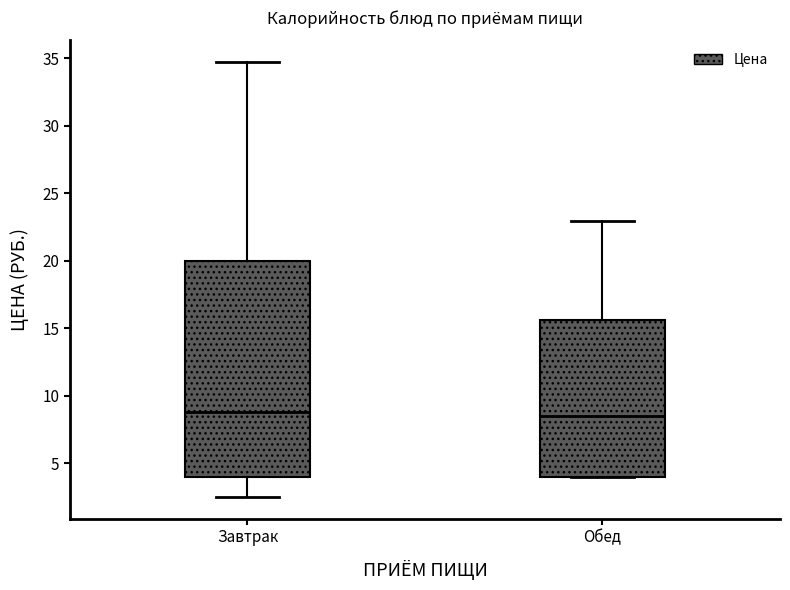

Where does the upper whisker of the box for Завтрак end on the y-axis? The values are not printed on the chart, so give them approximately, as read against the axis.

34.5